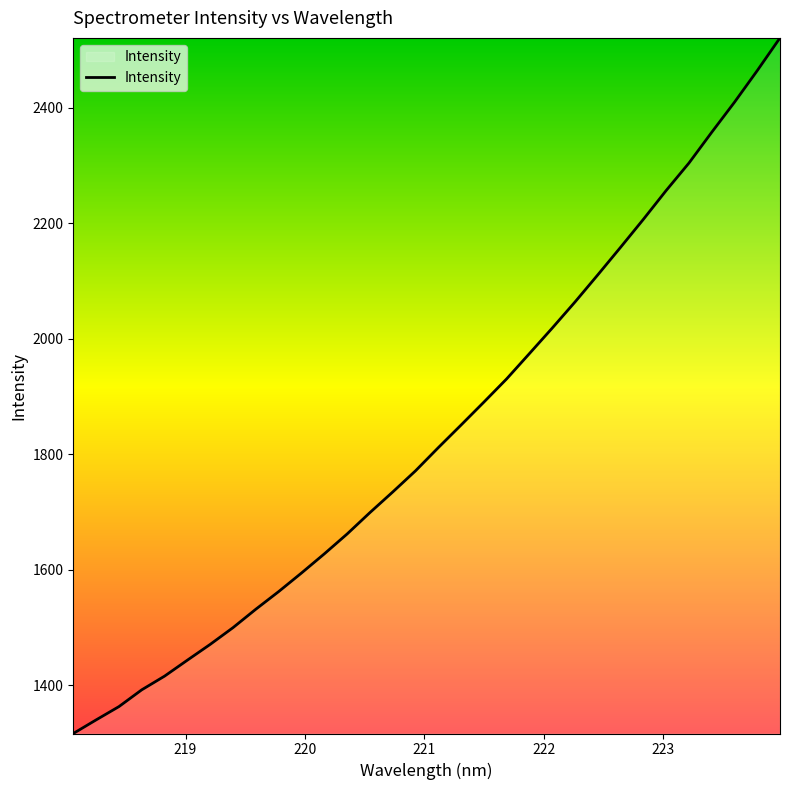

What is the smallest value displayed?

1316.6